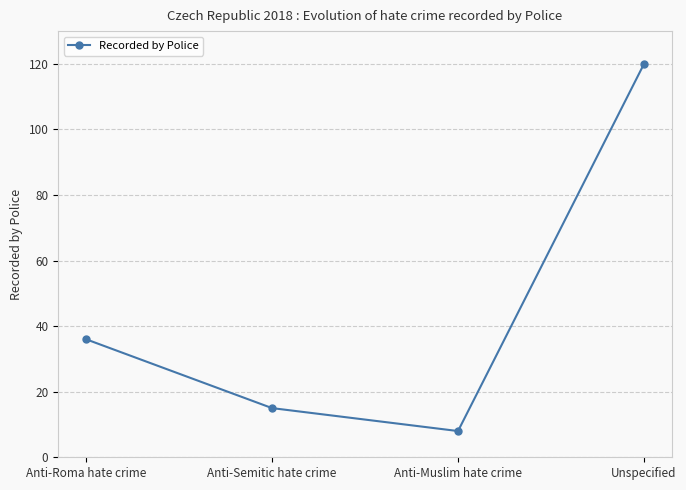

Which category has the lowest value across all series?

Anti-Muslim hate crime